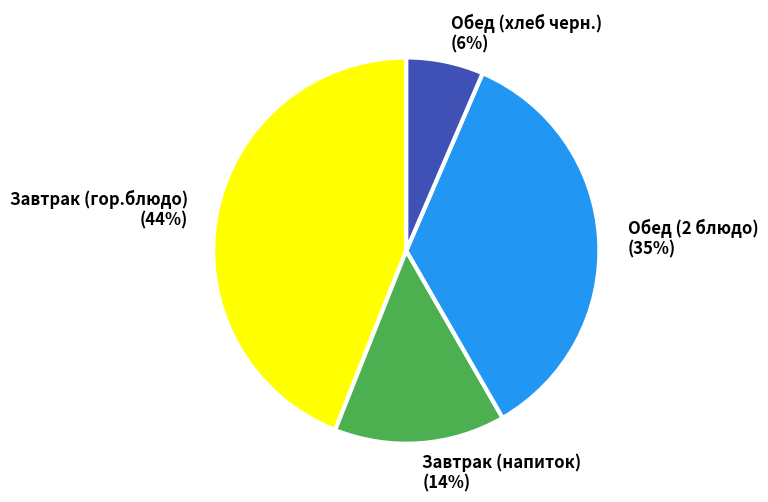

To the nearest percent, what is the average slice percentage?

25%